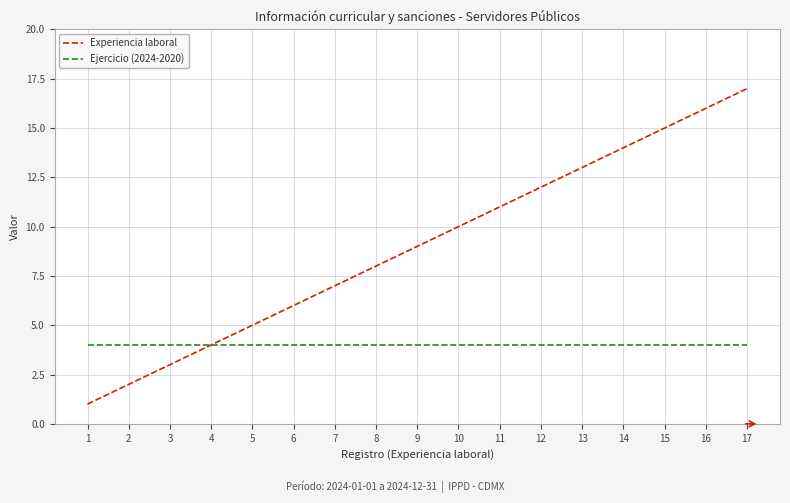

What is the average value of the Experiencia laboral series?

9